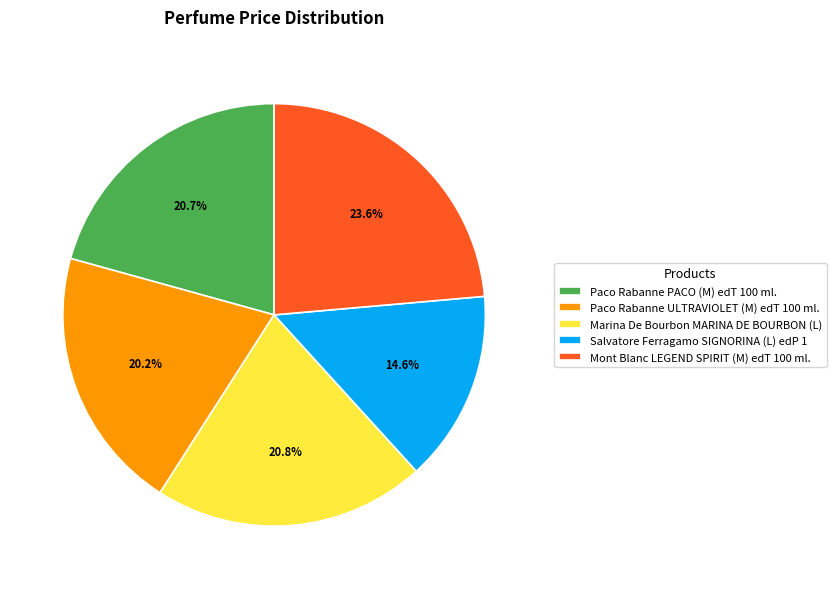

To the nearest percent, what is the difference between the Salvatore Ferragamo SIGNORINA (L) edP 1 and Marina De Bourbon MARINA DE BOURBON (L) slice percentages?

6%